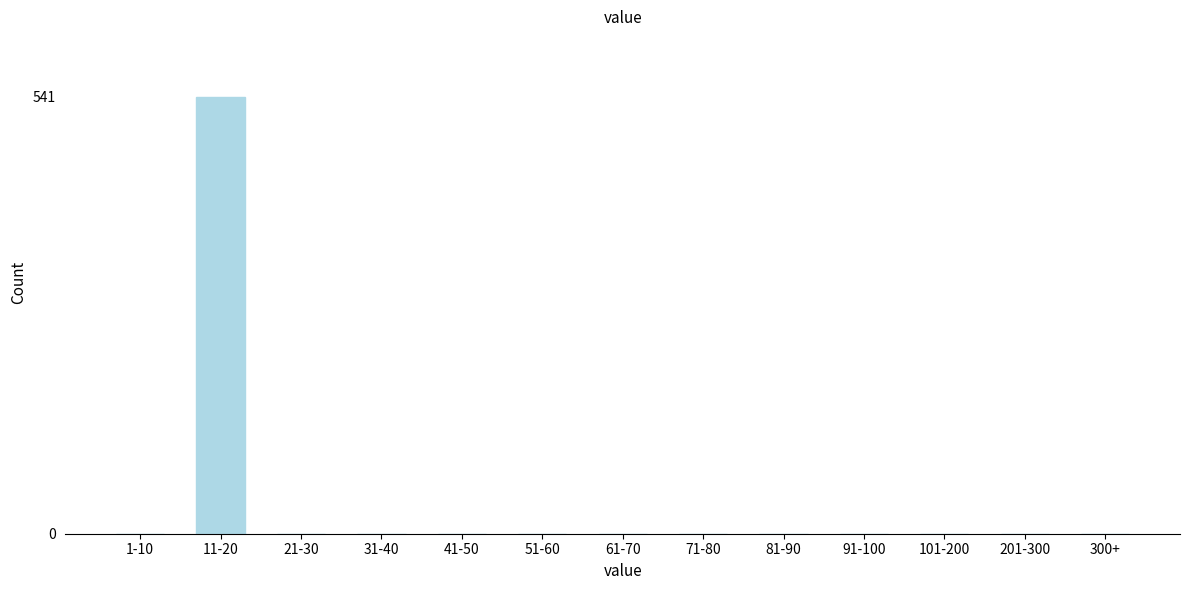

The value at 101-200 is 0. True or false?

True